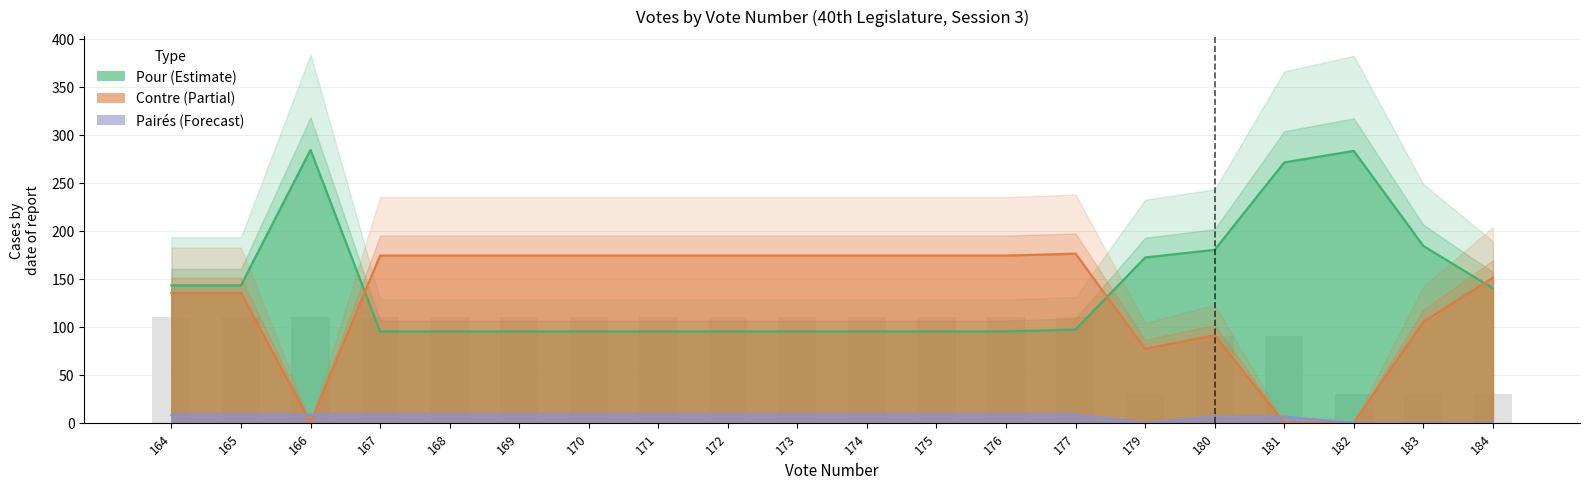

Which category has the highest value across all series?

166